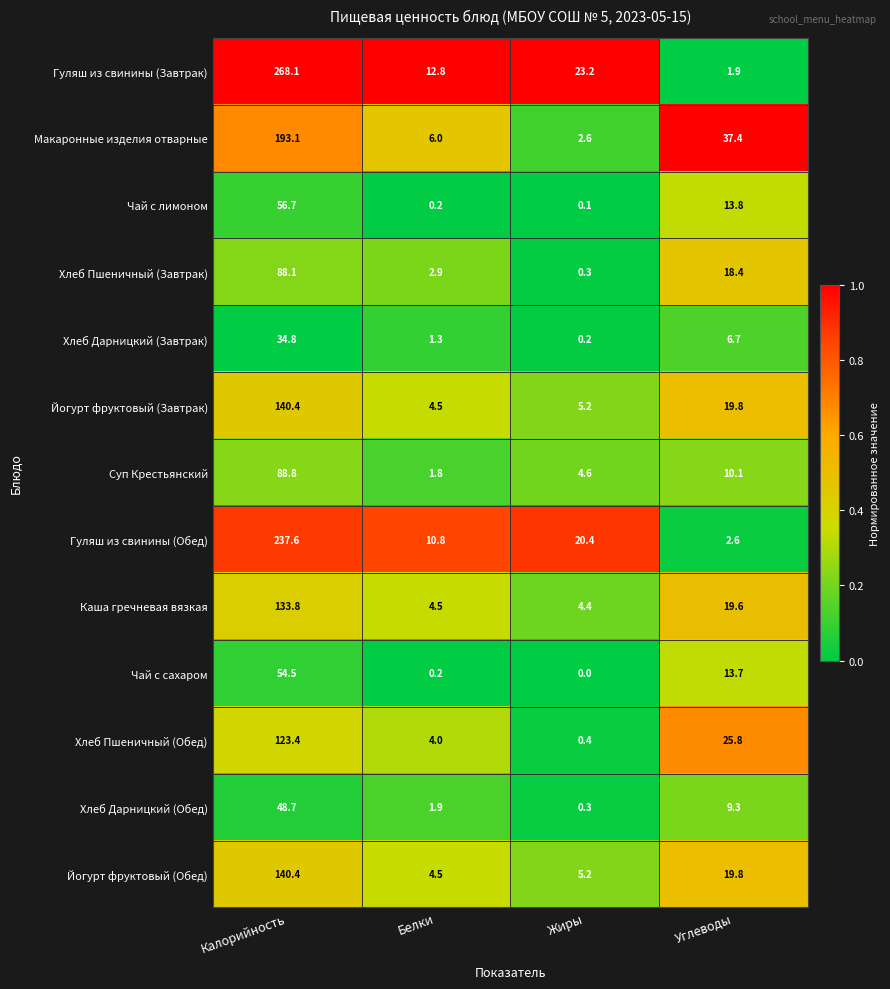

What is the sum of all Каша гречневая вязкая values?

162.3